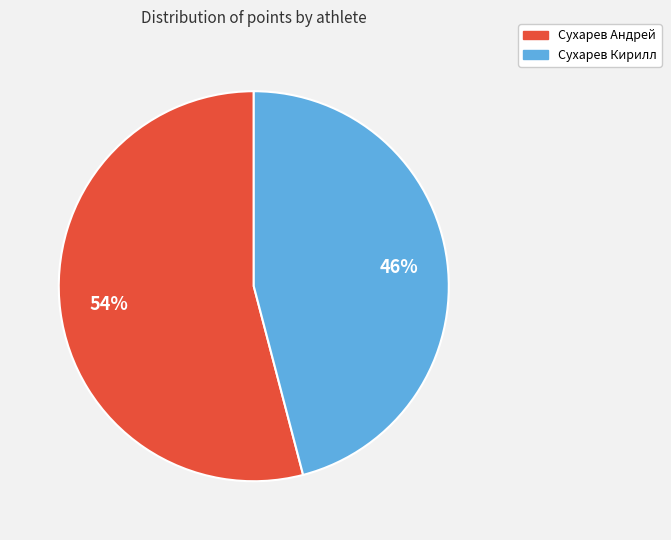

Is it true that Сухарев Андрей is 41% of the pie?

False